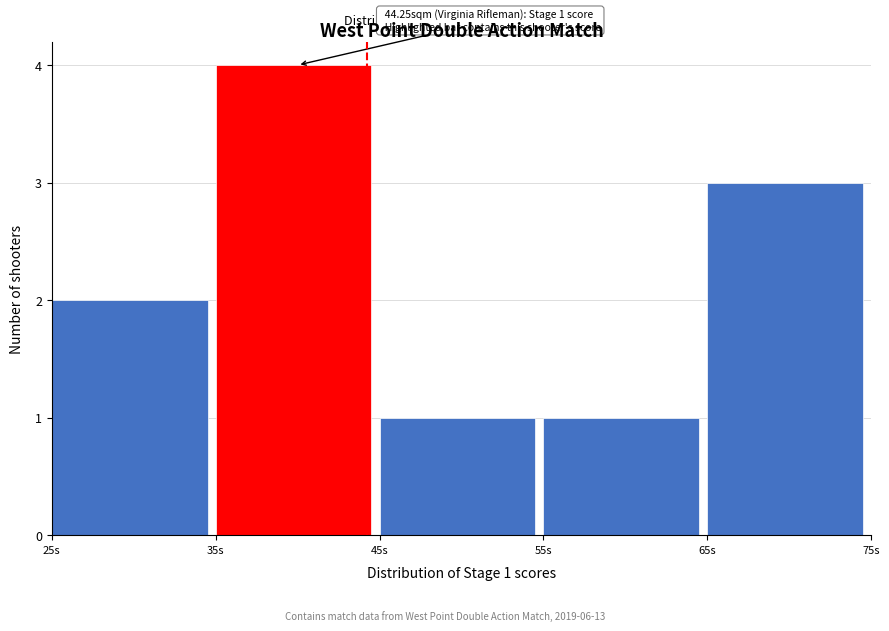

Over which range of the x-axis is the bar tallest?

35 to 45